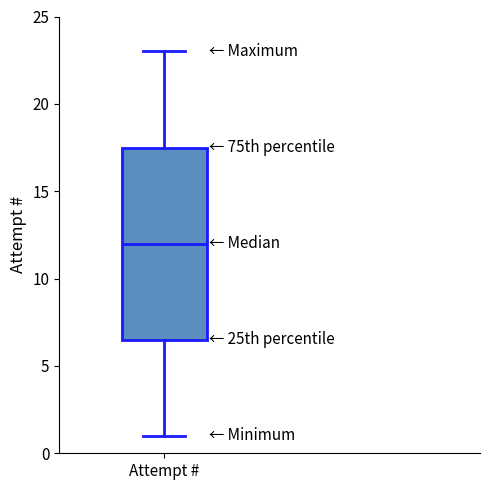

Read this box plot against the y-axis: the position of the median line, the range covered by the box, and the ends of both whiskers. The values are not printed on the chart, so give them approximately, as read against the axis.

median 12.0, box 6.5 to 17.5, whiskers 1.0 to 23.0